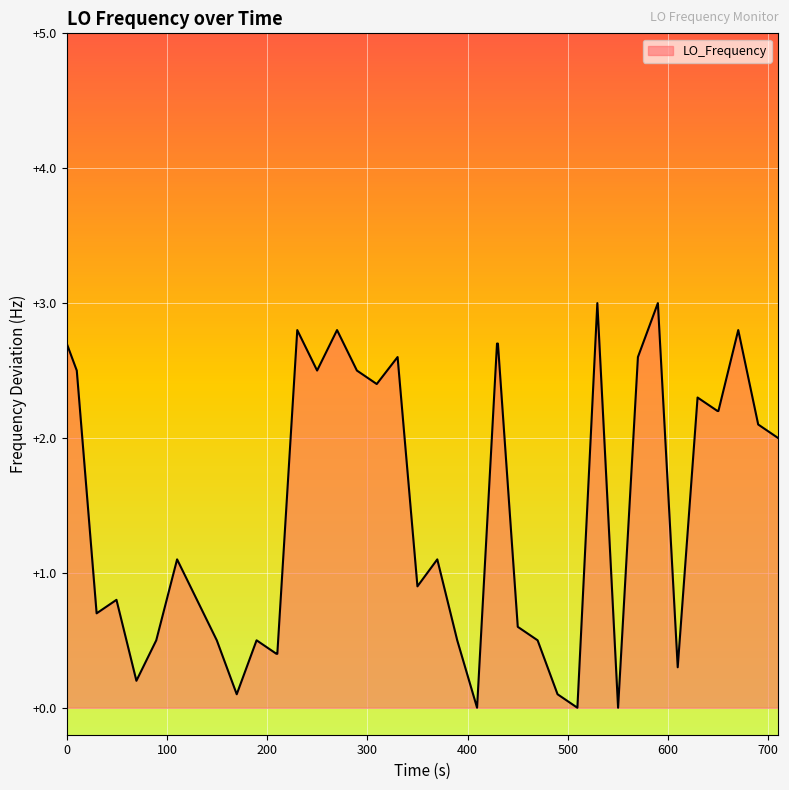

What is the maximum value shown in the chart?

3.0